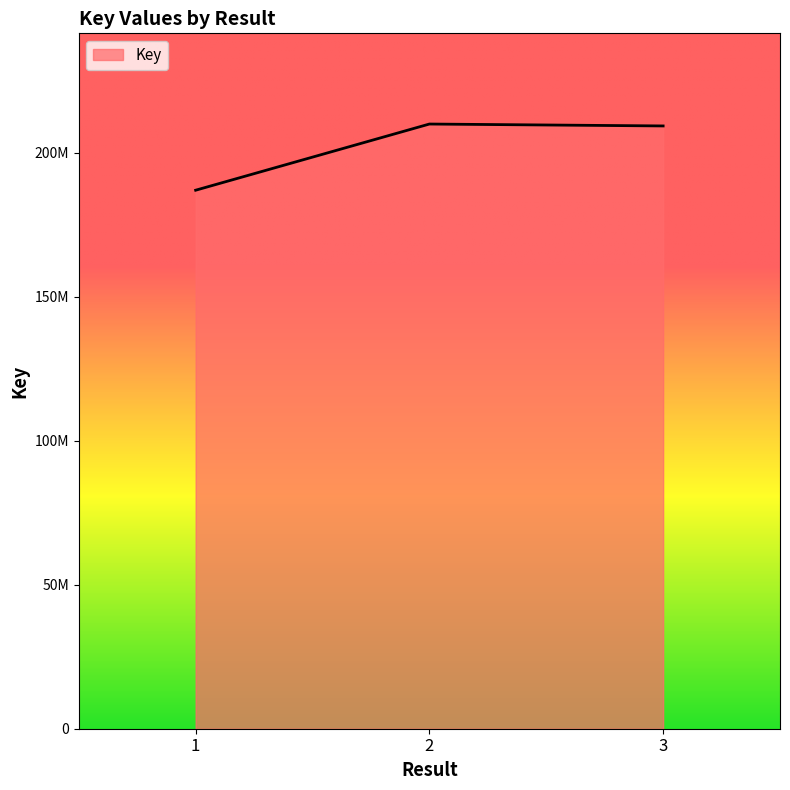

Does the chart have visible grid lines?

No